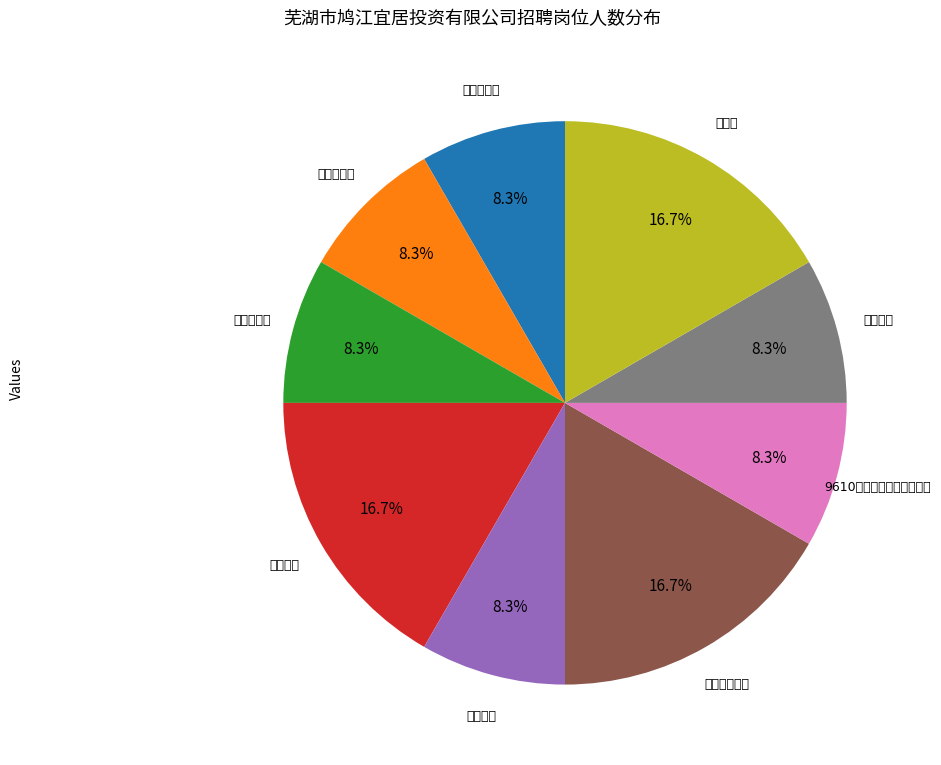

To the nearest percent, what is the combined percentage of 法务专员 and 9610海关监管中心运营专员?

17%